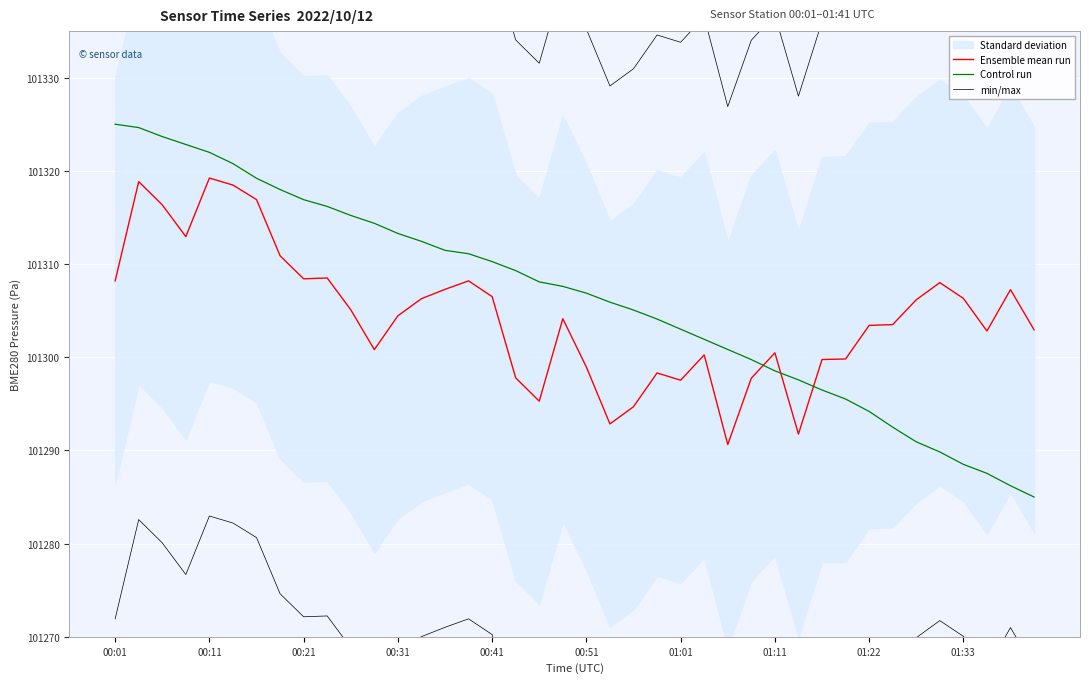

The Control run series shows 66438.2 at 01:22. True or false?

False